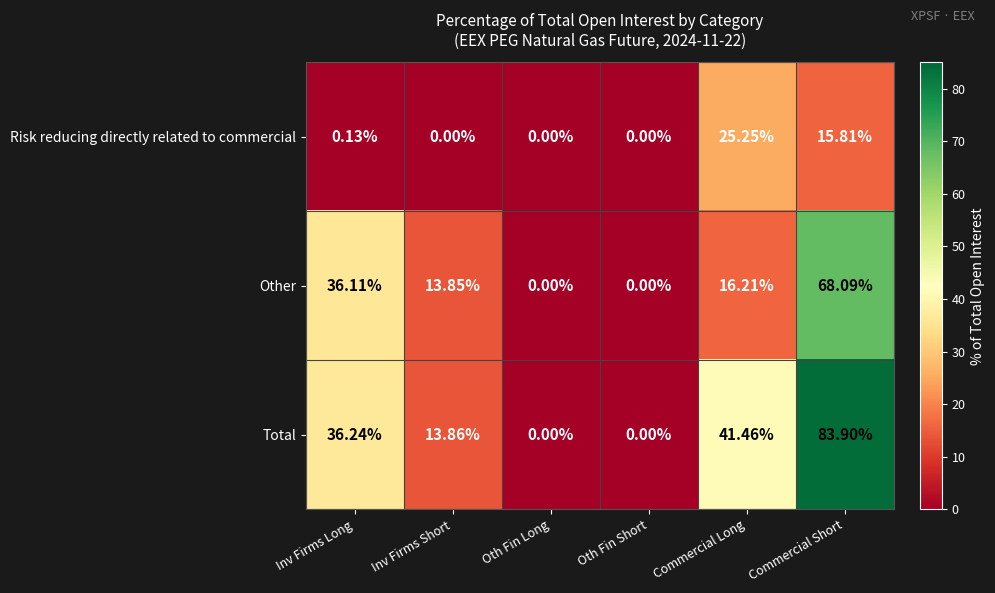

Count the number of data series in this chart.

3